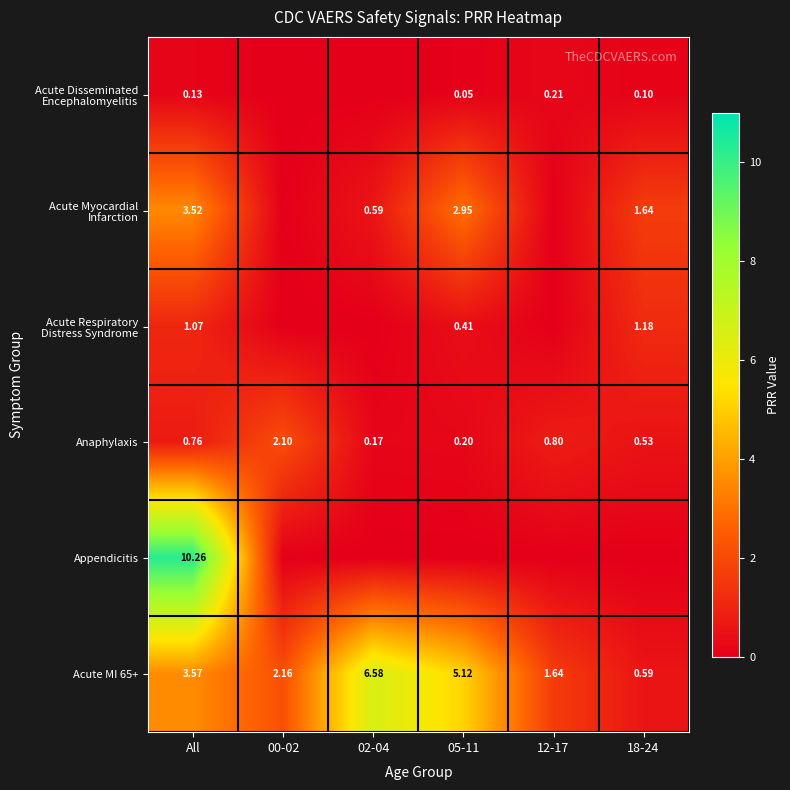

At which label does Acute MI 65+ first exceed 3?

All